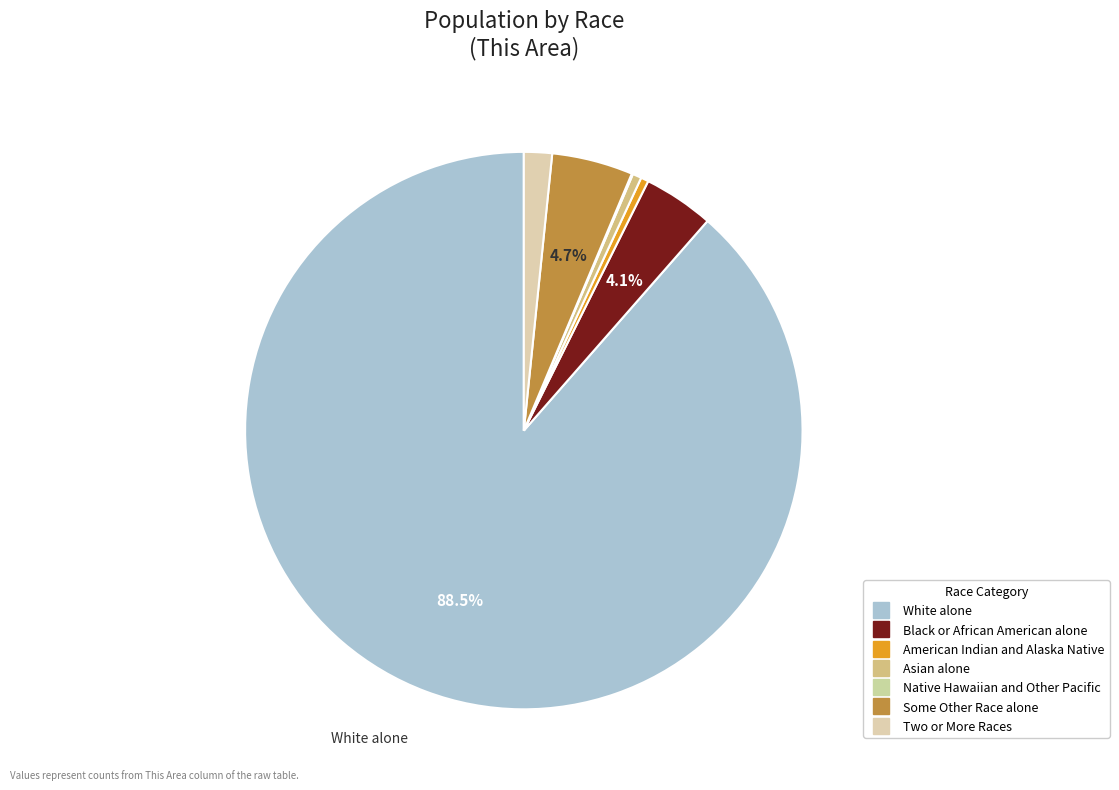

Which category has the smallest portion of the pie?

Native Hawaiian and Other Pacific